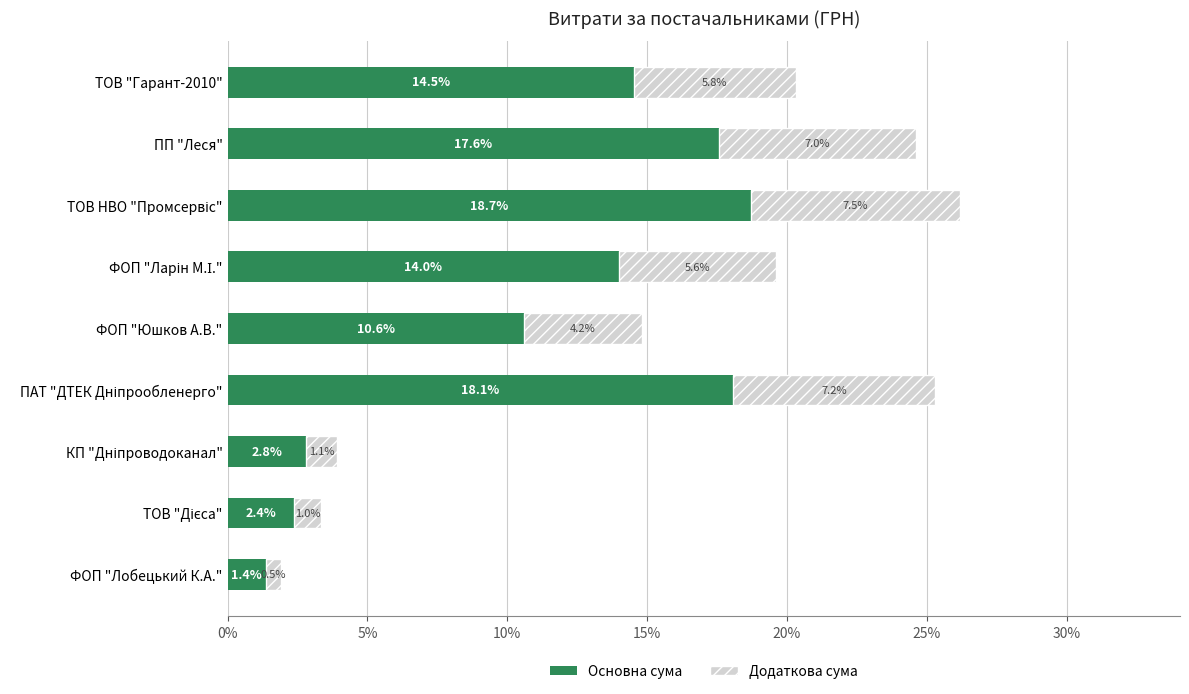

What is the highest value of the Основна сума series?

18.7